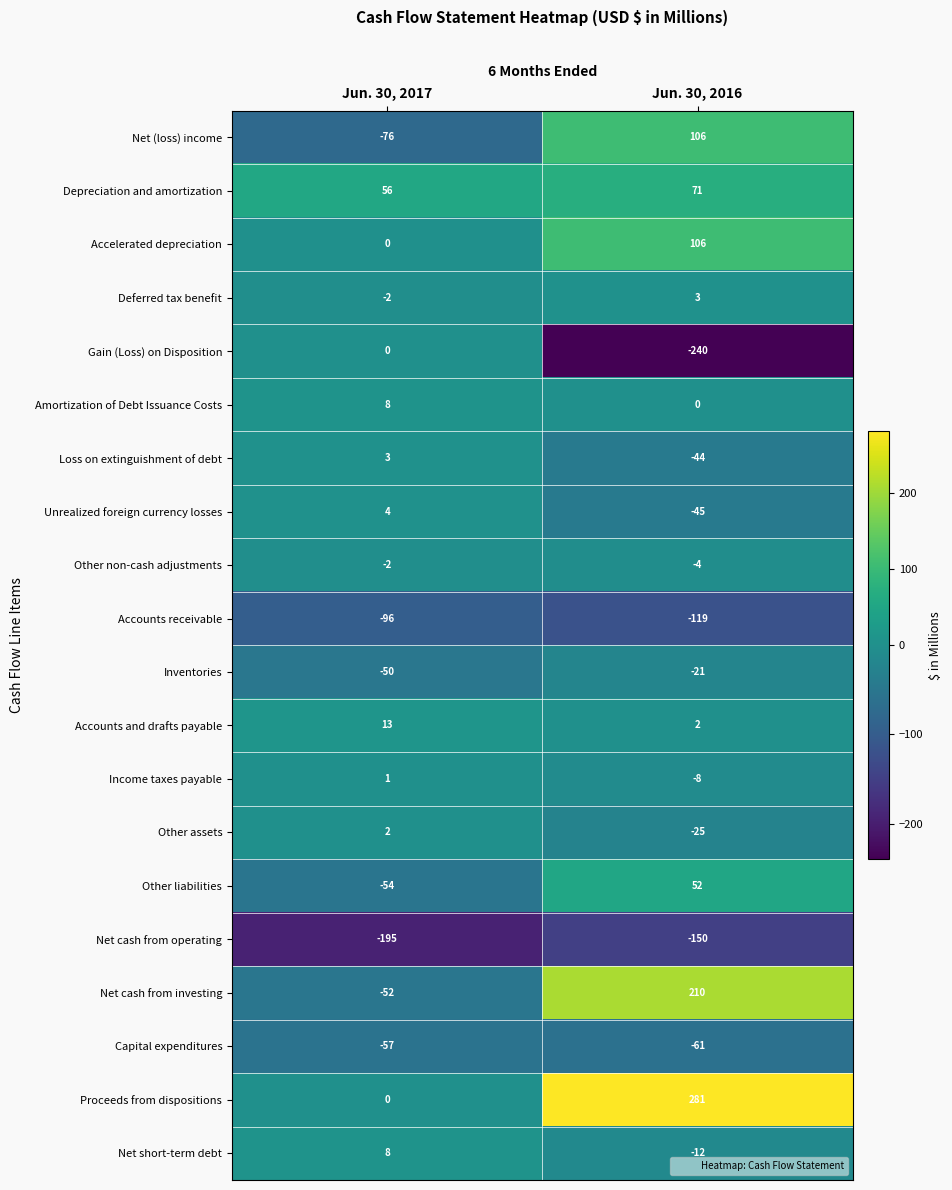

What value does the Net cash from investing series have at Jun. 30, 2016, to the nearest 50?

200